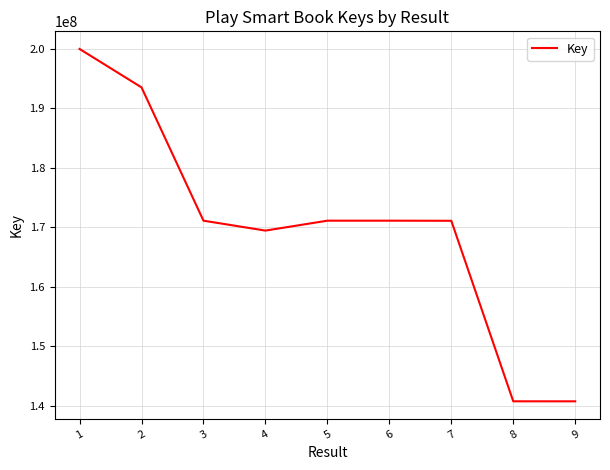

The chart shows a value of 171120698 at 6. True or false?

True